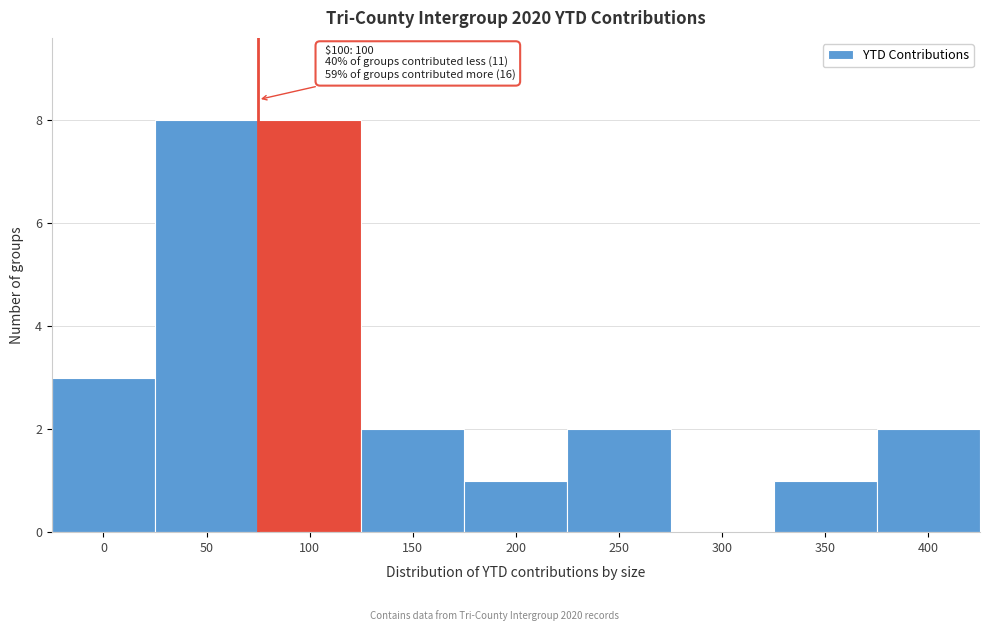

Reading left to right, transcribe all the data shown in this chart.

0=3	50=8	100=8	150=2	200=1	250=2	300=0	350=1	400=2